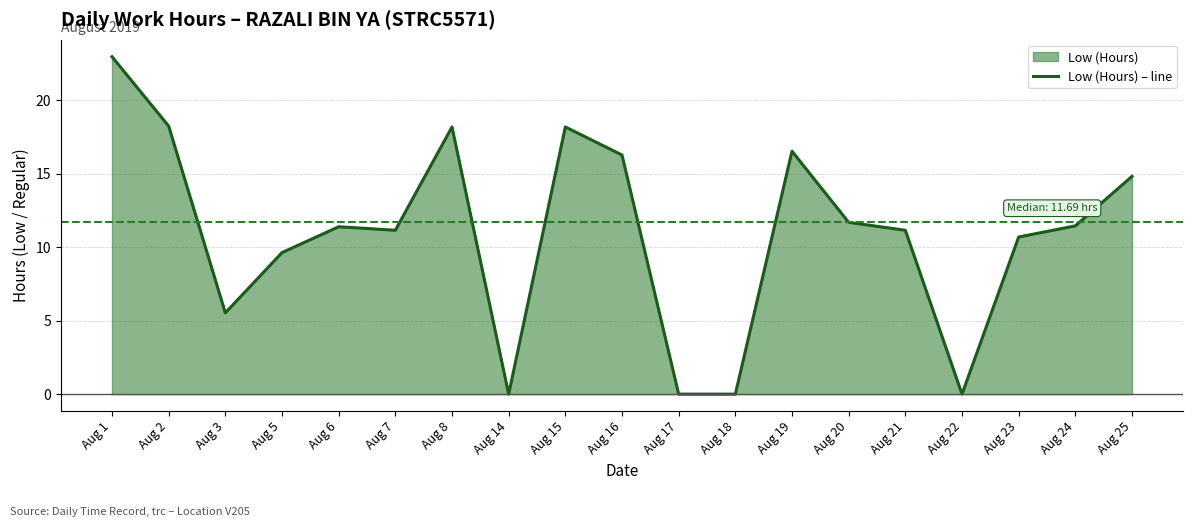

How many interior local peaks (higher than both neighbors) does the data have?

4